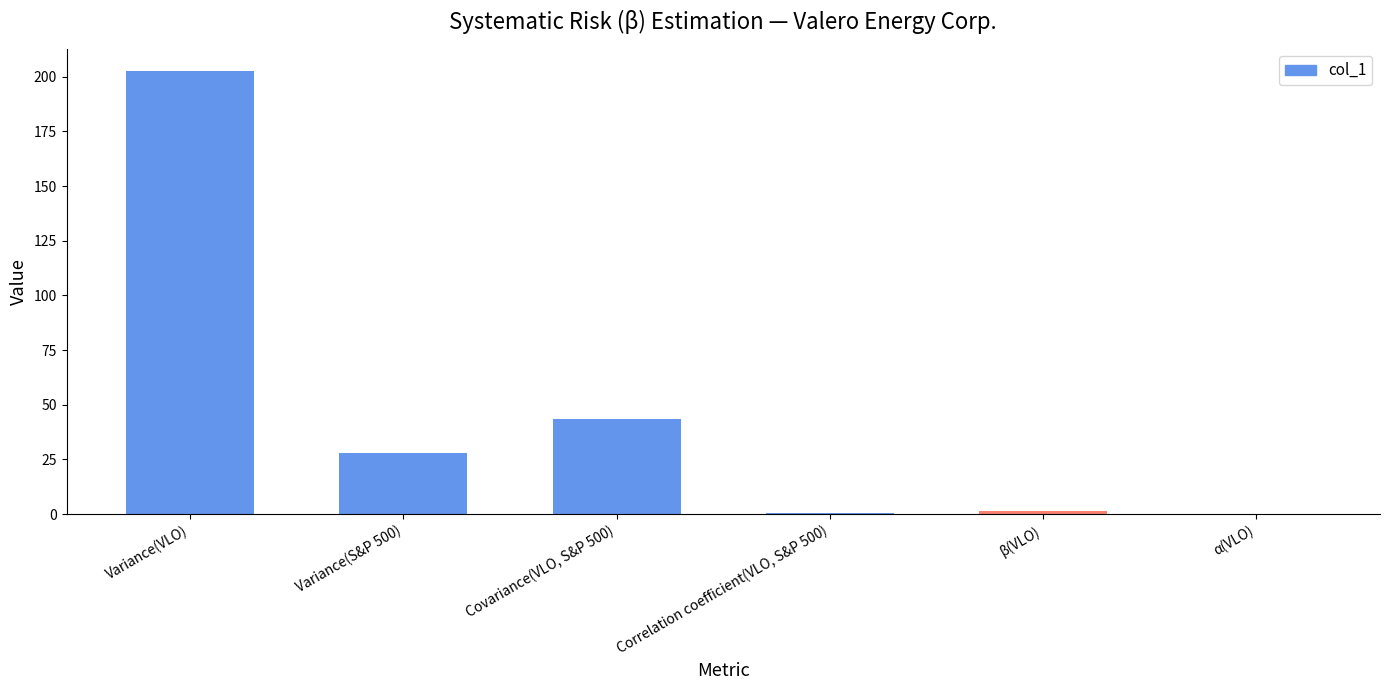

What is the sum of all values?

276.4